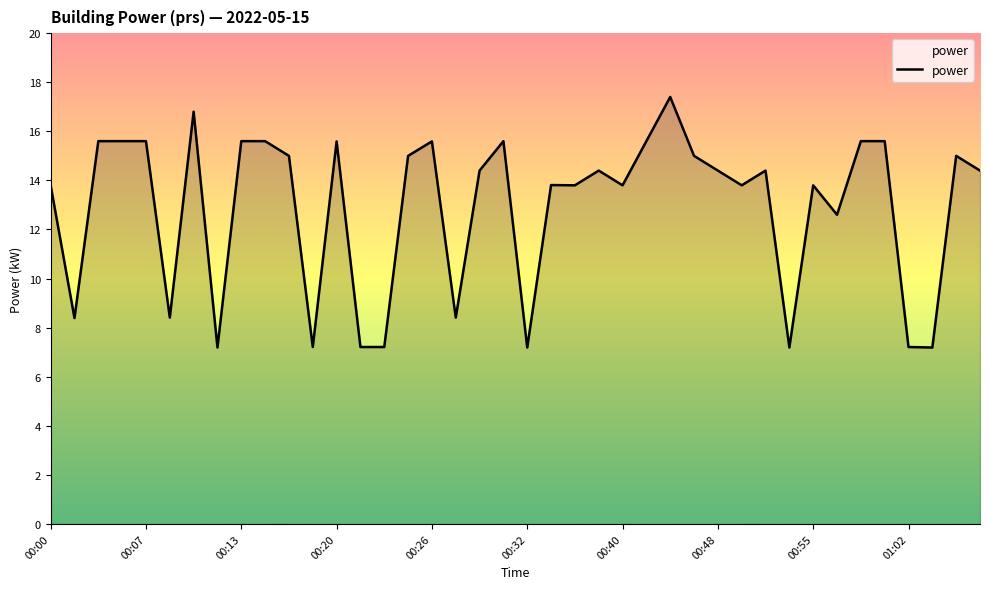

What is the smallest value displayed?

7.2